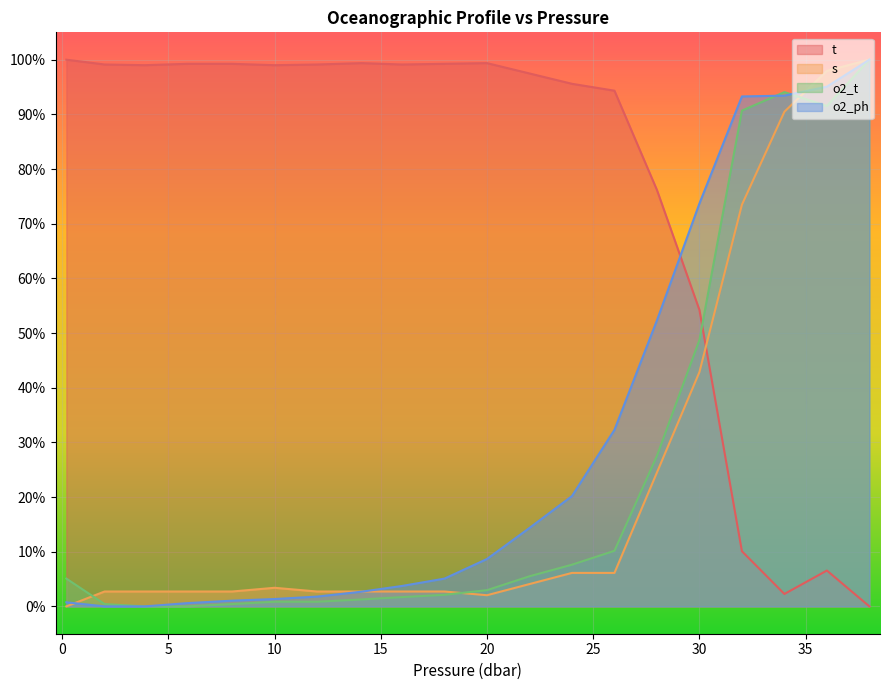

Reading left to right, list all the values displayed in this chart.

t: 1.0	1.0	1.0	1.0	1.0	1.0	1.0	1.0	1.0	1.0	1.0	1.0	1.0	0.9	0.8	0.5	0.1	0.0	0.1	0.0
s: 0.0	0.0	0.0	0.0	0.0	0.0	0.0	0.0	0.0	0.0	0.0	0.0	0.1	0.1	0.2	0.4	0.7	0.9	1.0	1.0
o2_t: 0.1	0.0	0.0	0.0	0.0	0.0	0.0	0.0	0.0	0.0	0.0	0.1	0.1	0.1	0.3	0.5	0.9	0.9	0.9	1.0
o2_ph: 0.0	0.0	0.0	0.0	0.0	0.0	0.0	0.0	0.0	0.1	0.1	0.1	0.2	0.3	0.5	0.7	0.9	0.9	1.0	1.0